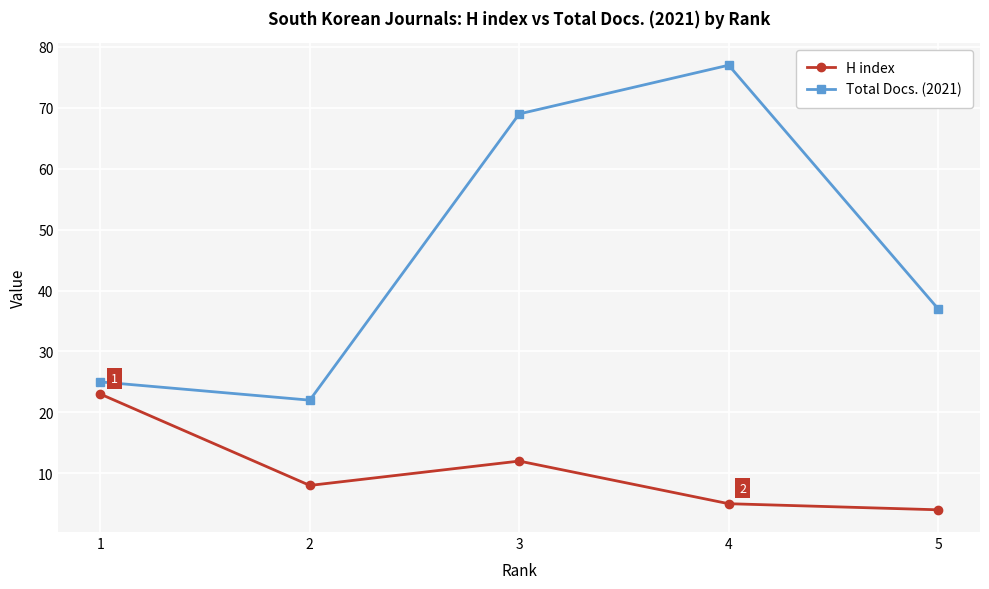

Which series has the largest range (max minus min)?

Total Docs. (2021)